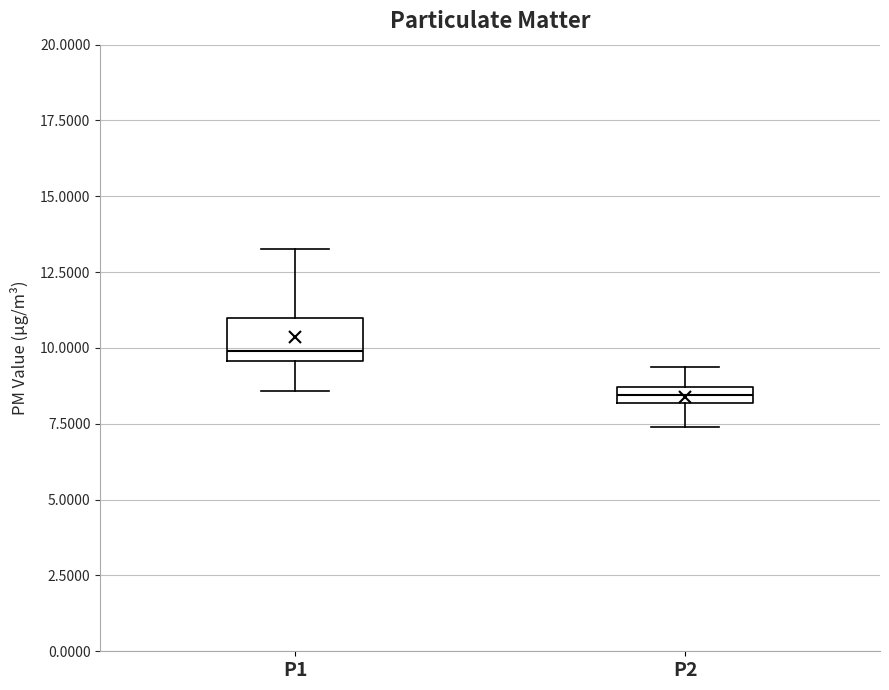

Which box is the tallest, from its lower edge to its upper edge?

P1